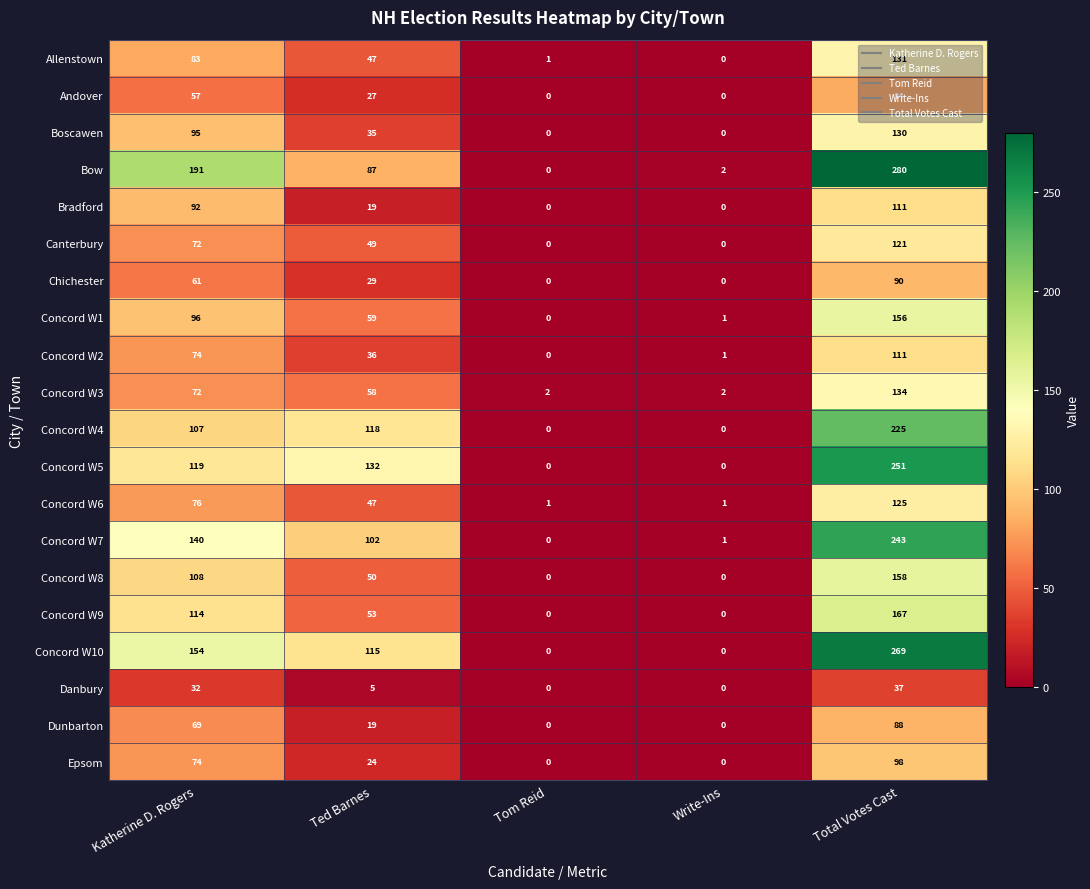

Which label corresponds to the largest value in the chart?

Total Votes Cast